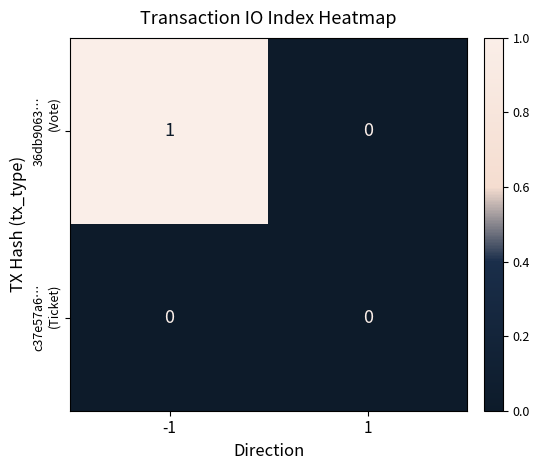

How many series are shown in this chart?

2